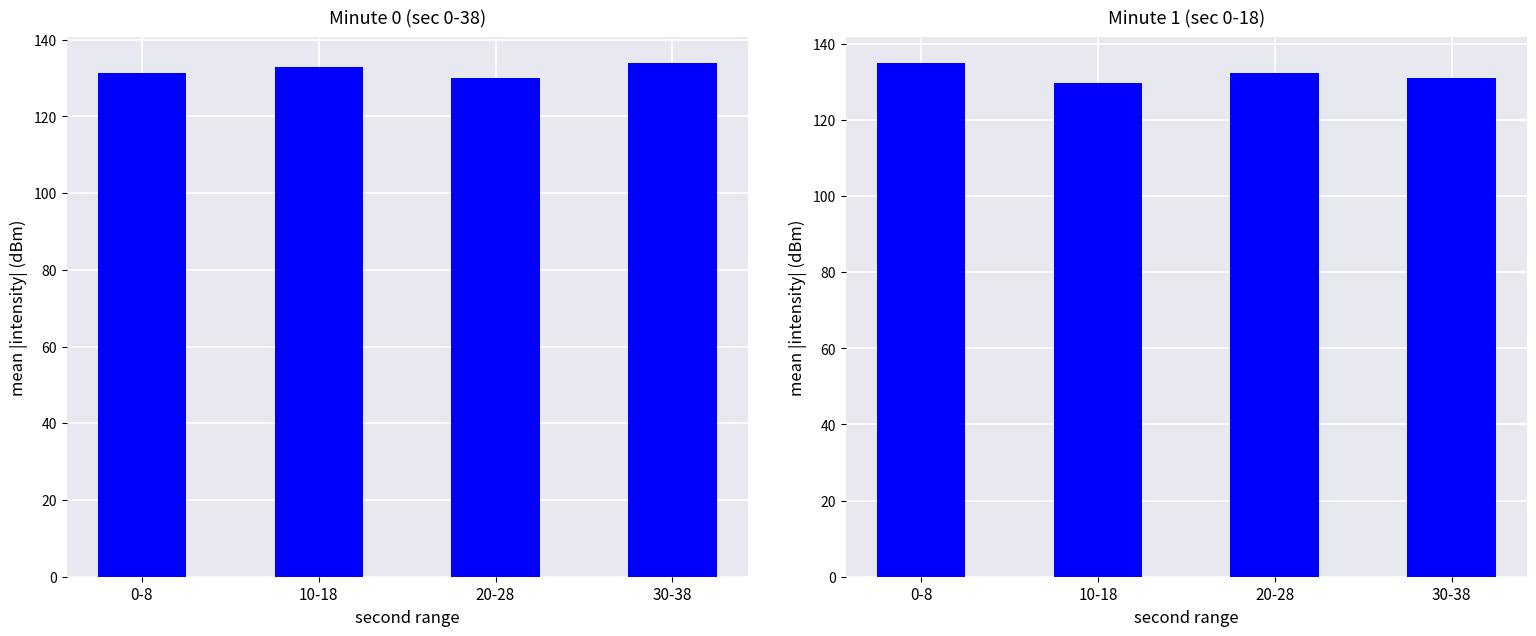

Is it true that the value at 10-18 is 49.3?

False